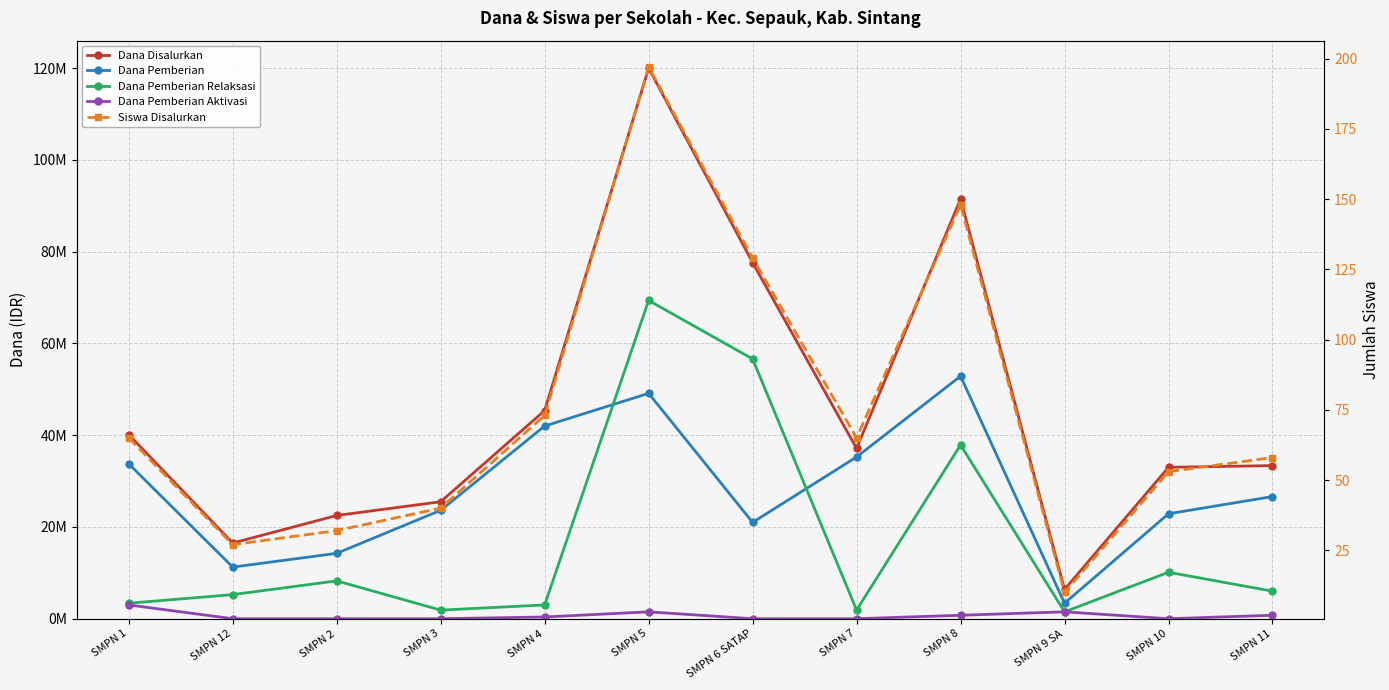

At which label is Dana Disalurkan closest to 63187500?

SMPN 6 SATAP